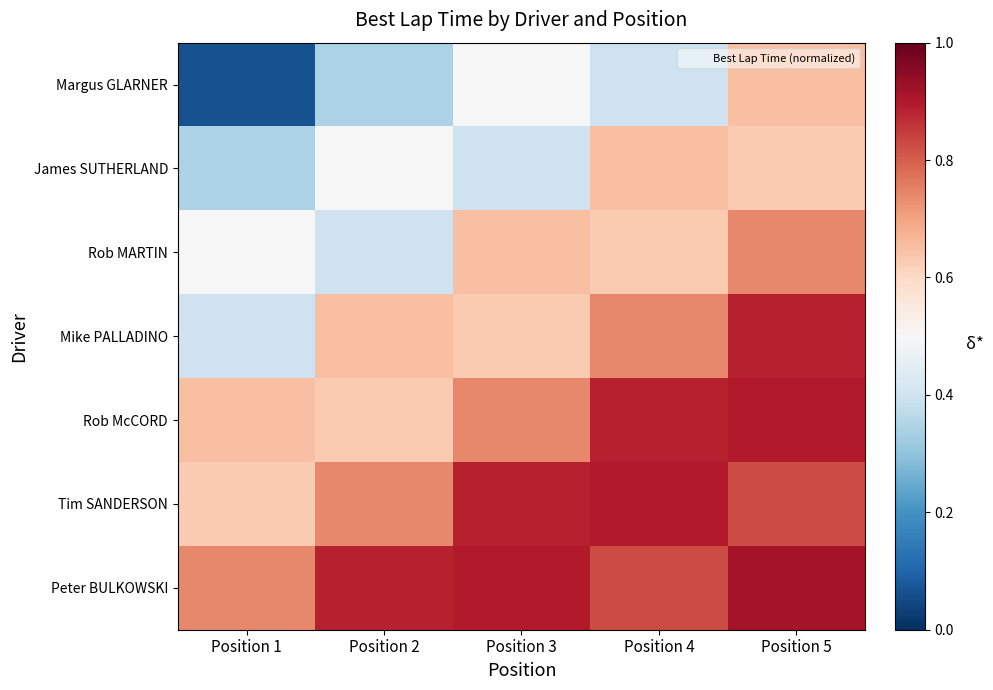

Which series has the largest total across all categories?

Peter BULKOWSKI